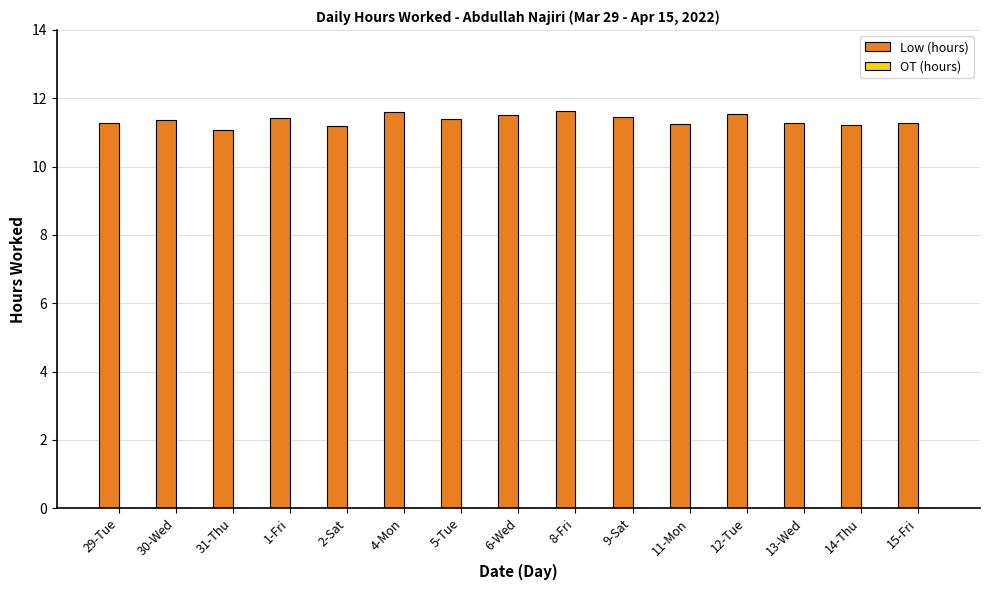

Are the bars grouped side by side (vs. stacked)?

No